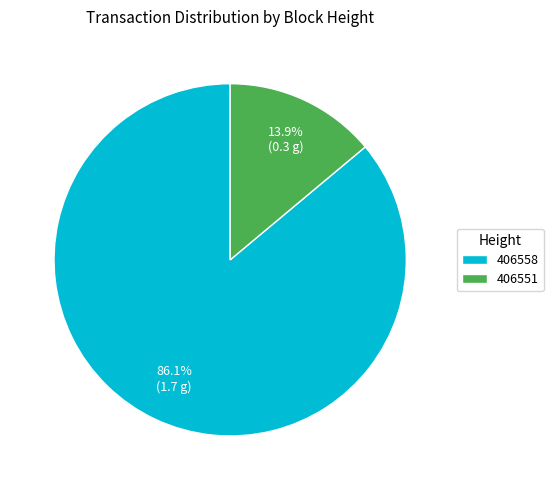

Is 406551 the majority of the pie?

No